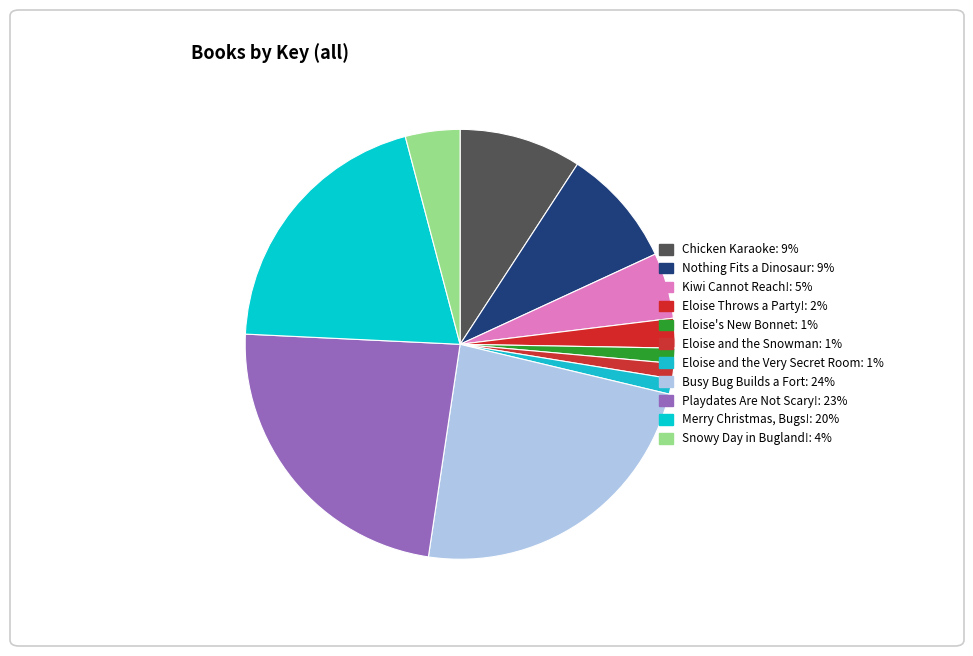

To the nearest percent, what is the difference between the Eloise's New Bonnet and Merry Christmas, Bugs! slice percentages?

19%